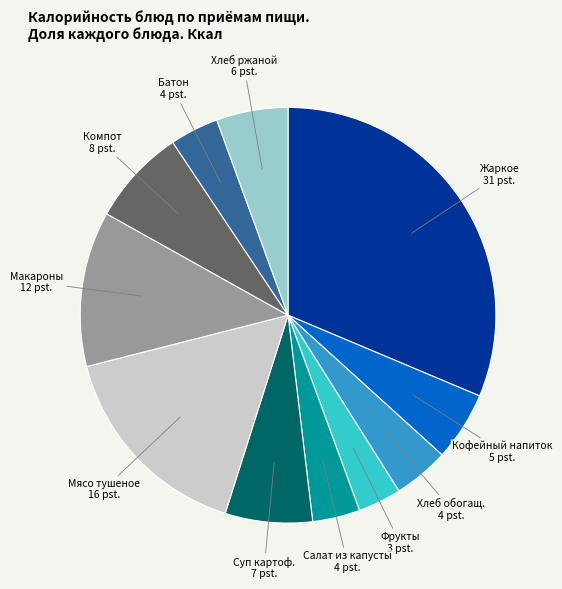

Is there any slice that represents more than half of the pie?

No